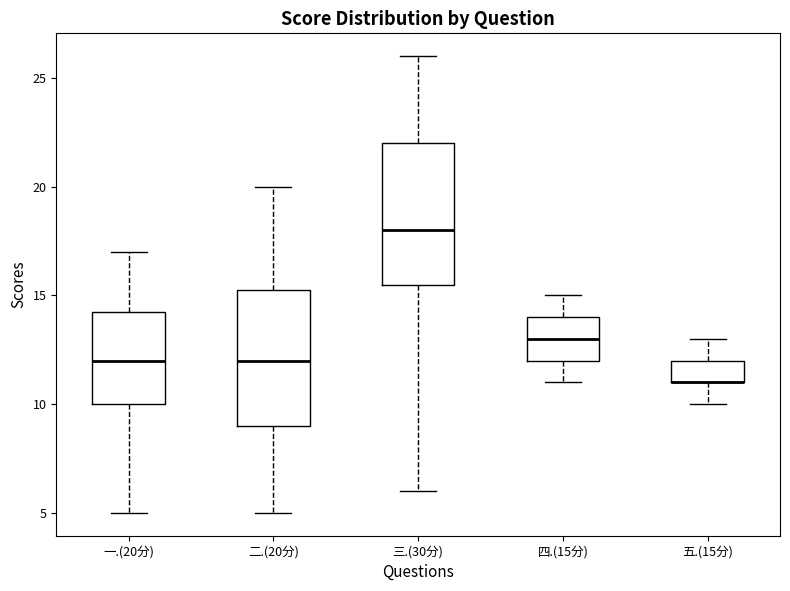

Reading left to right, read every box against the y-axis: the position of its median line, the range the box covers, and the ends of its whiskers. The values are not printed on the chart, so give them approximately, as read against the axis.

一.(20分): median 12.0, box 10.0 to 14.5, whiskers 5.0 to 17.0
二.(20分): median 12.0, box 9.0 to 15.5, whiskers 5.0 to 20.0
三.(30分): median 18.0, box 15.5 to 22.0, whiskers 6.0 to 26.0
四.(15分): median 13.0, box 12.0 to 14.0, whiskers 11.0 to 15.0
五.(15分): median 11.0 (drawn on the box's lower edge), box 11.0 to 12.0, whiskers 10.0 to 13.0